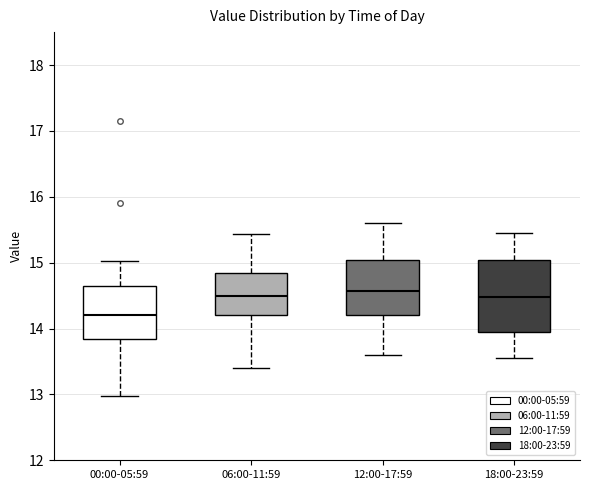

Where does the lower whisker of the box for 18:00-23:59 end on the y-axis? The values are not printed on the chart, so give them approximately, as read against the axis.

13.6